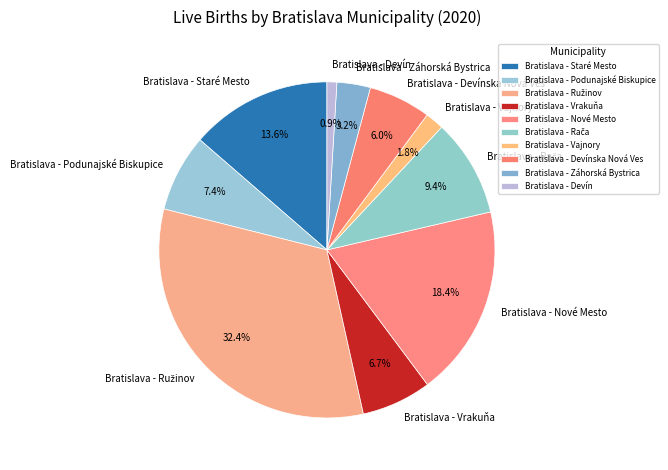

Which category has the smallest portion of the pie?

Bratislava - Devín